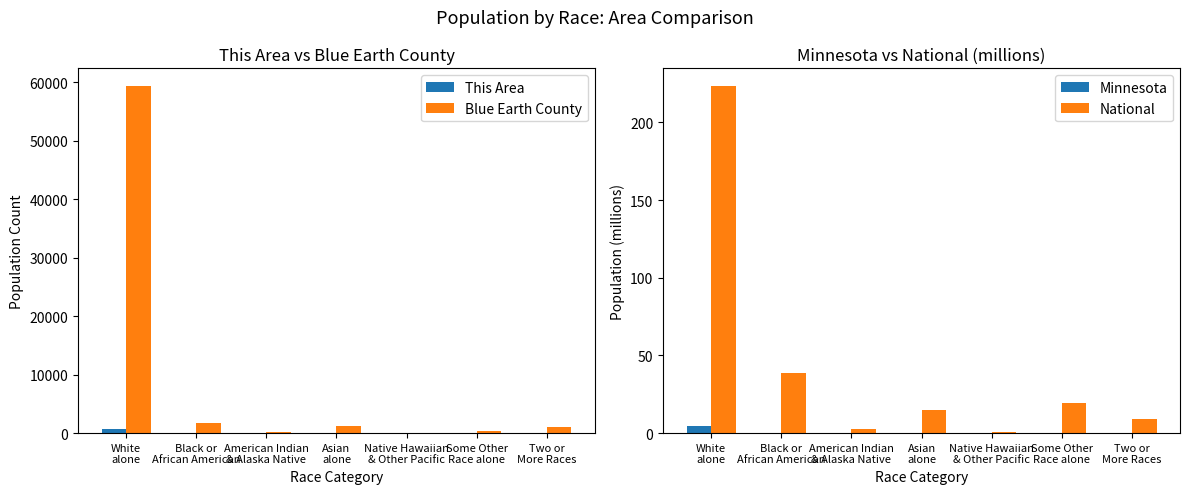

At which label does Minnesota reach its minimum?

Native Hawaiian
& Other Pacific